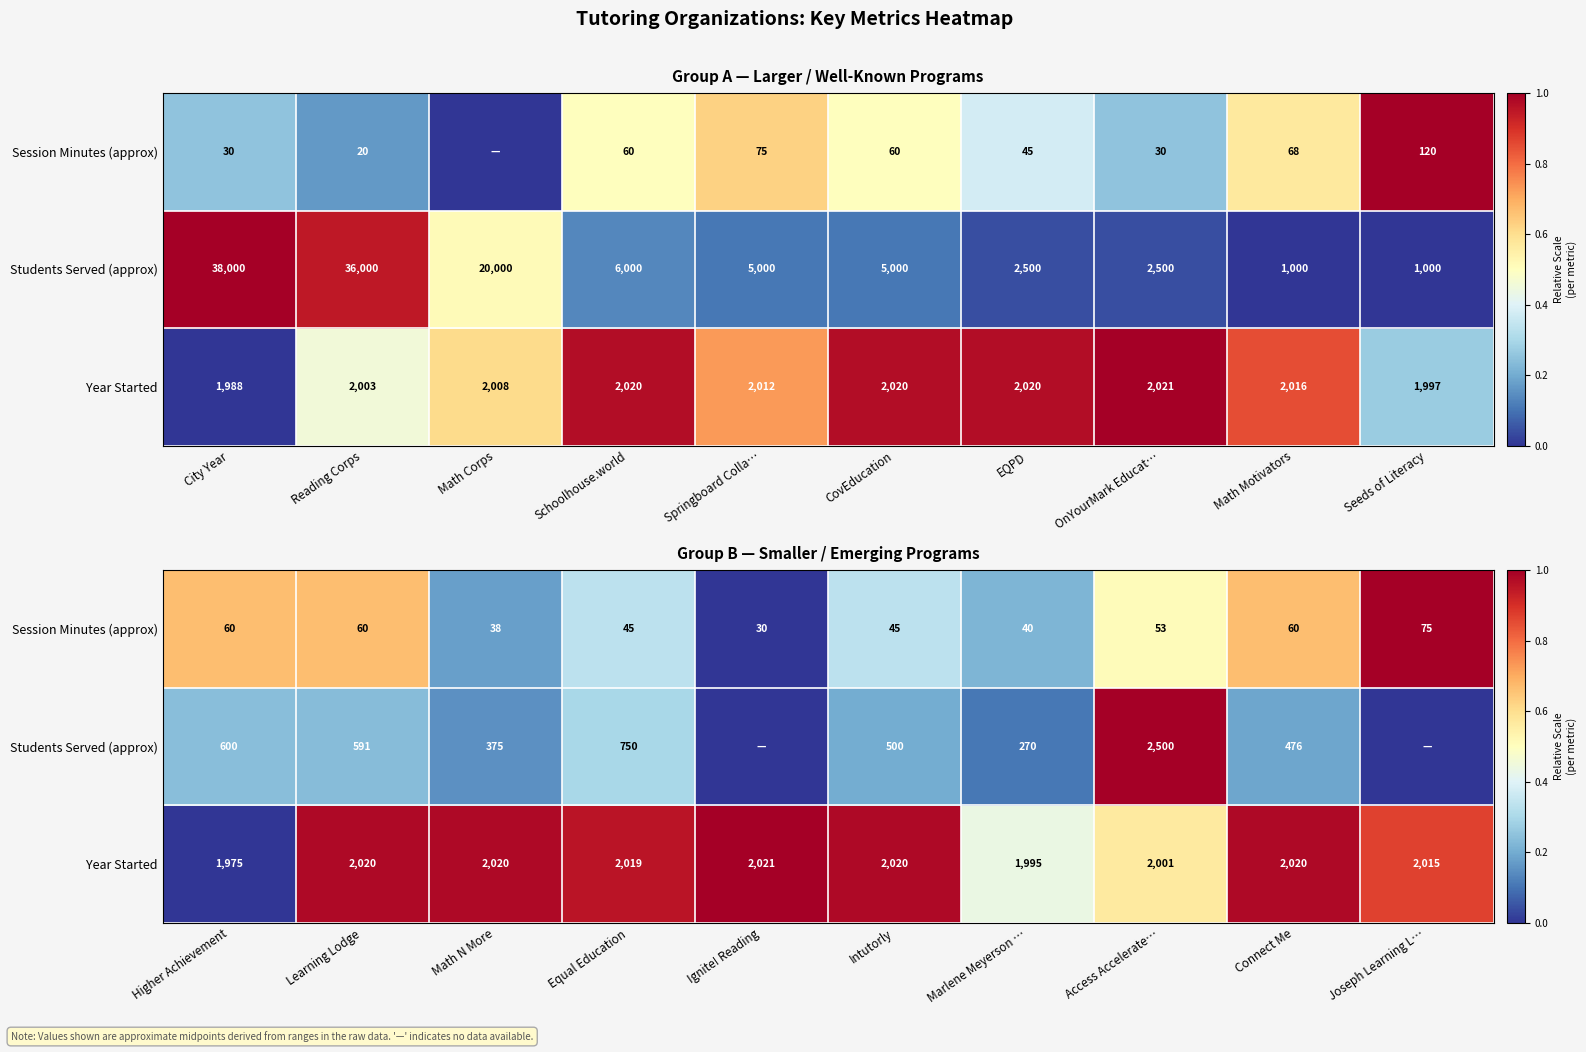

At how many categories does at least one series exceed 0?

10